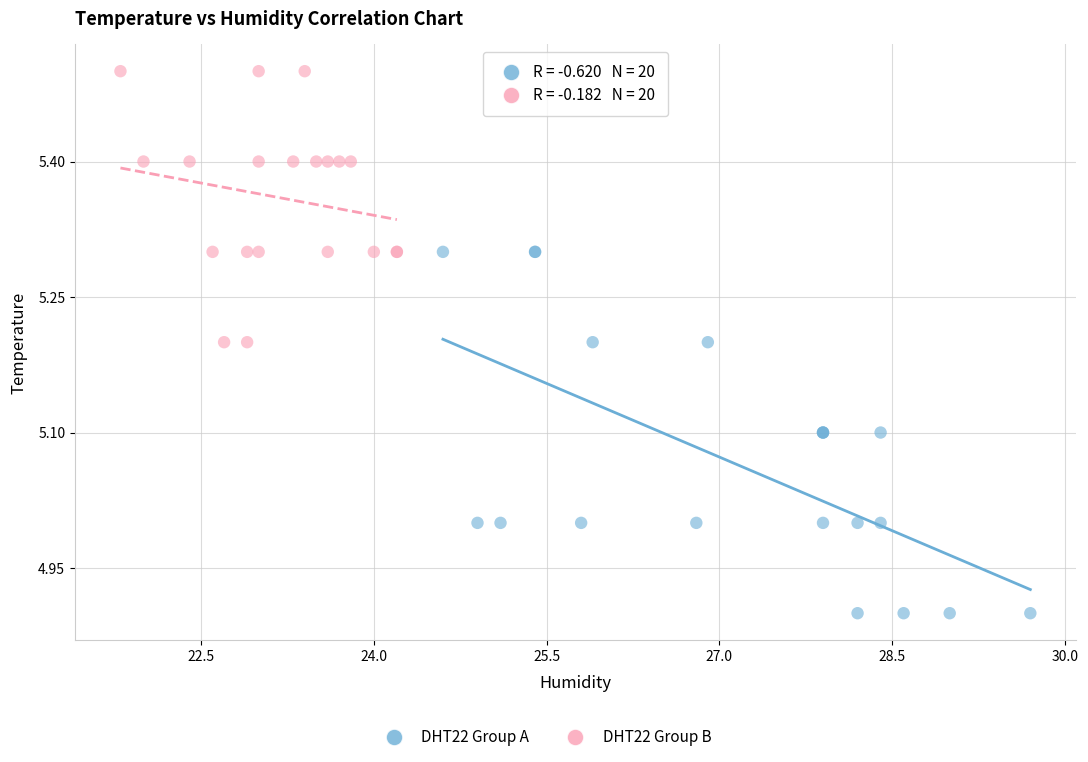

Which series reaches the minimum Y coordinate?

DHT22 Group A